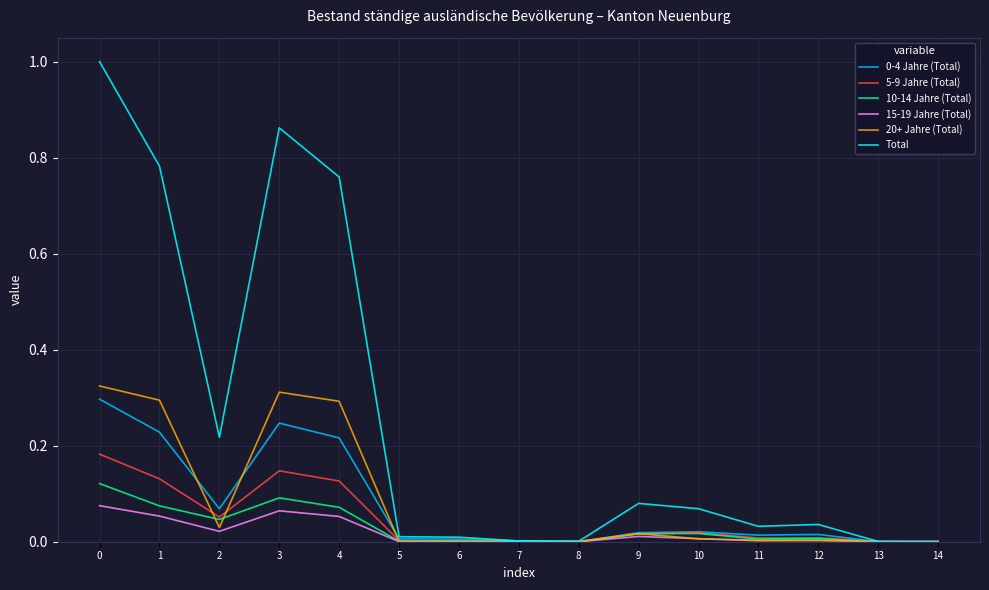

True or false: Total has a value of 0.1 at 2.

False